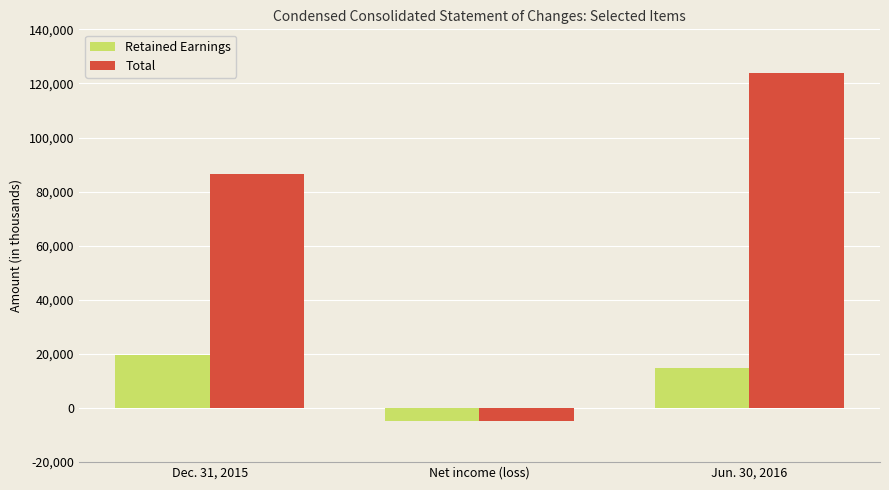

Where does the Retained Earnings series first go above 14750?

Dec. 31, 2015